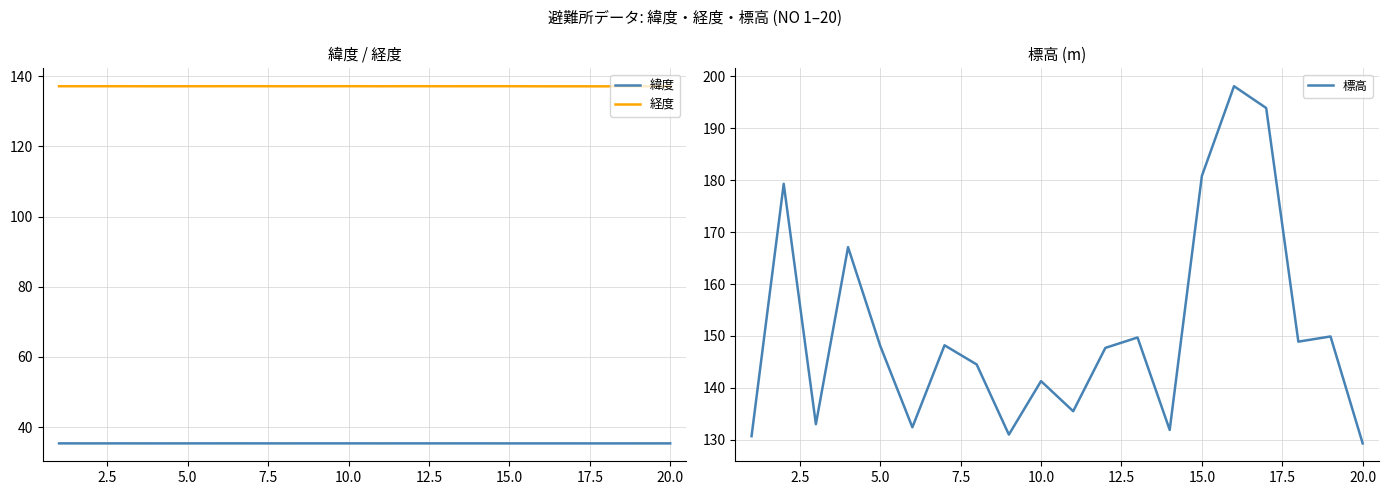

Is it true that 標高 equals 180.8 at 15.0?

True